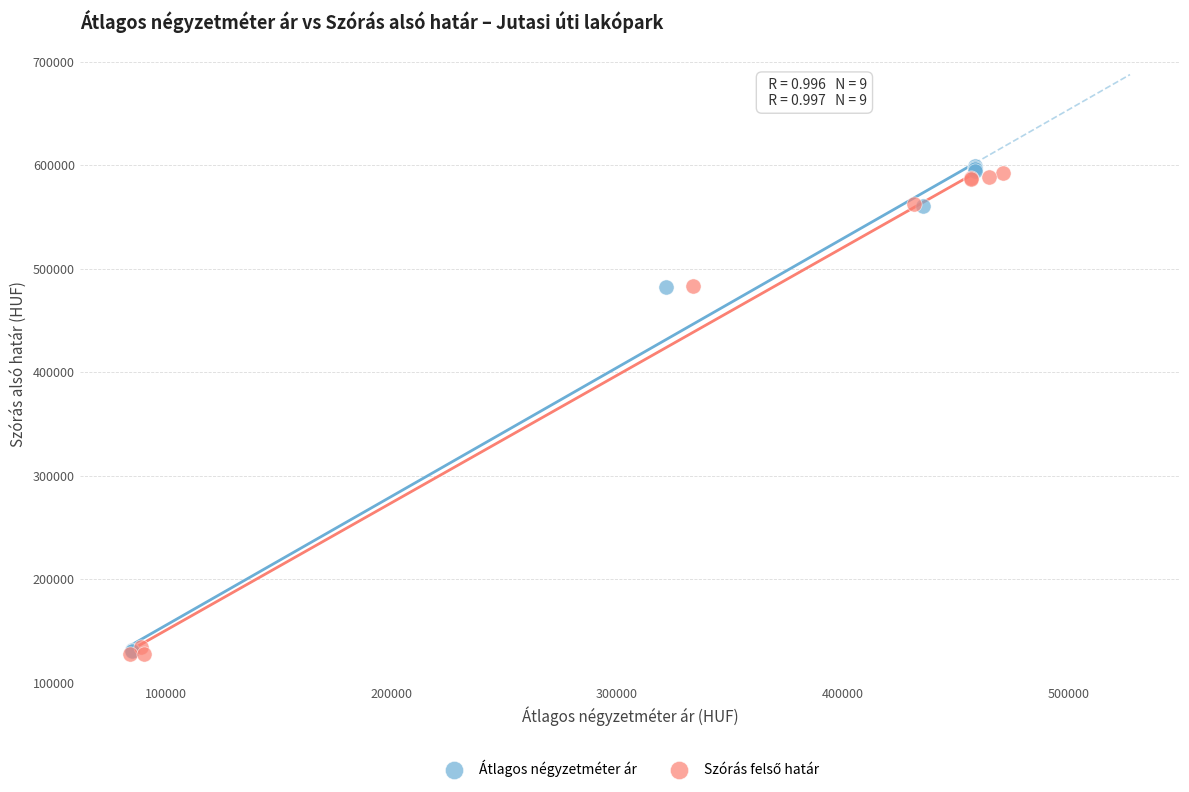

Which series has the largest Y range (max minus min)?

Átlagos négyzetméter ár